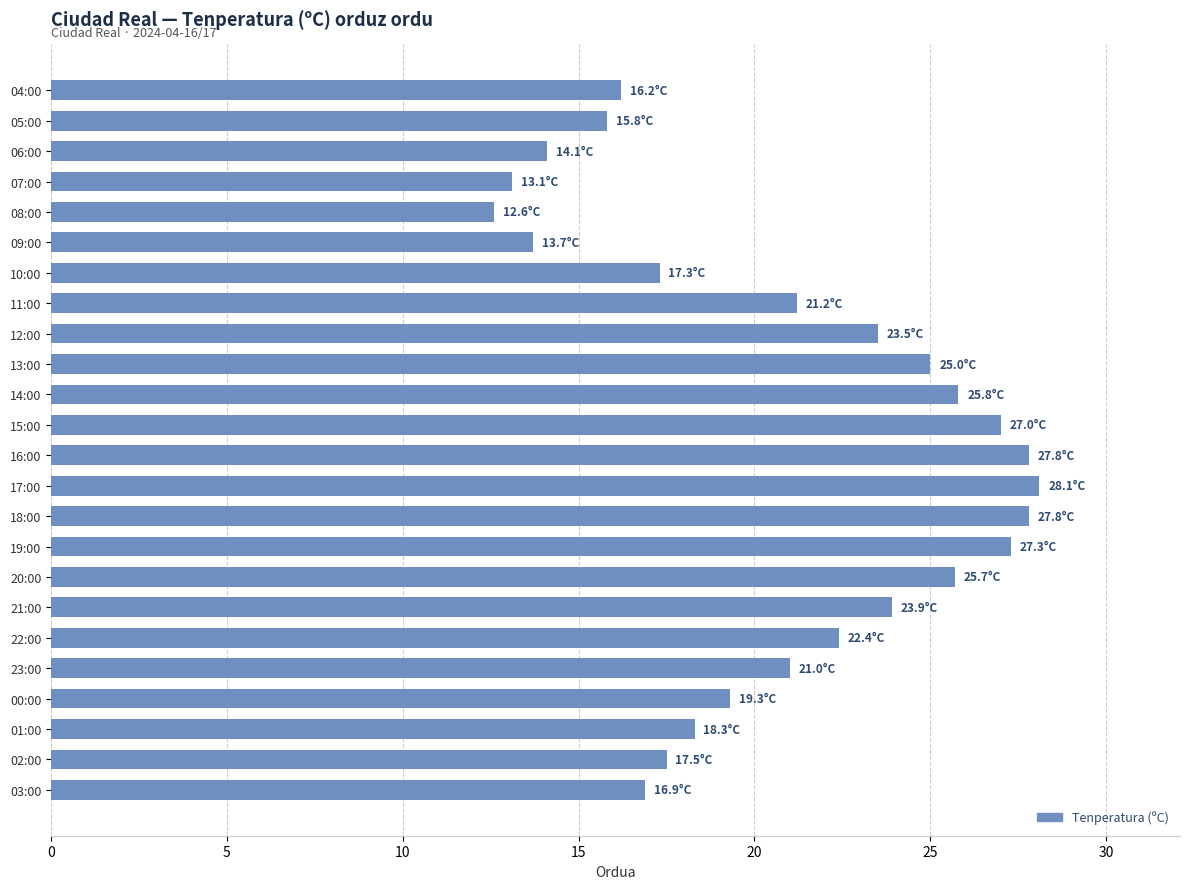

What is the greatest value displayed?

28.1